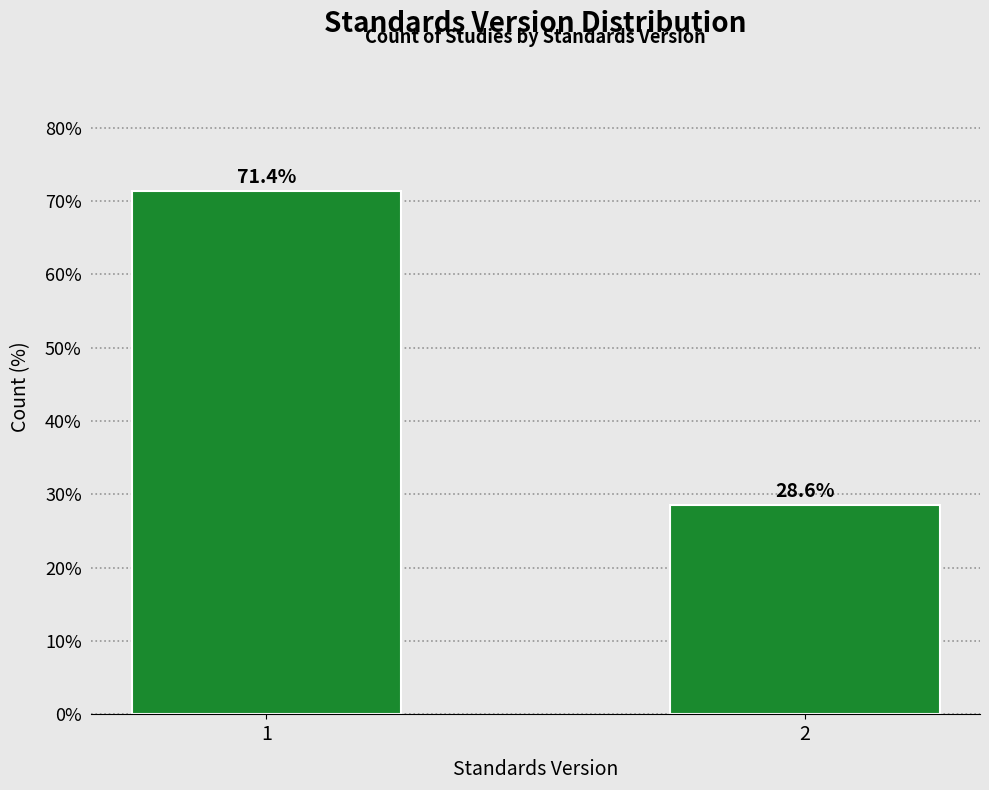

Reading right to left, transcribe all the data shown in this chart.

2=28.6	1=71.4